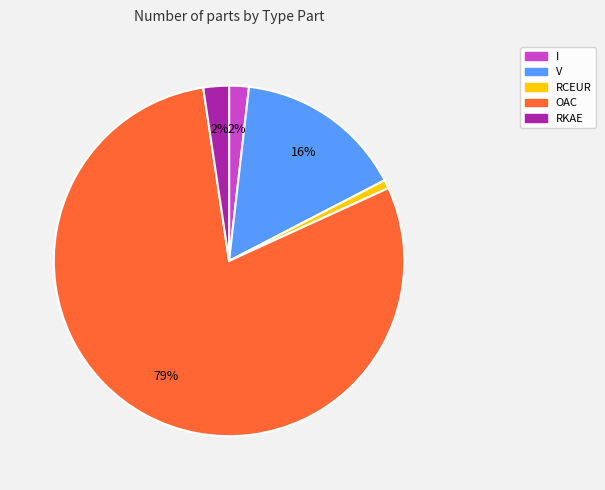

Does RKAE account for over 50% of the chart?

No